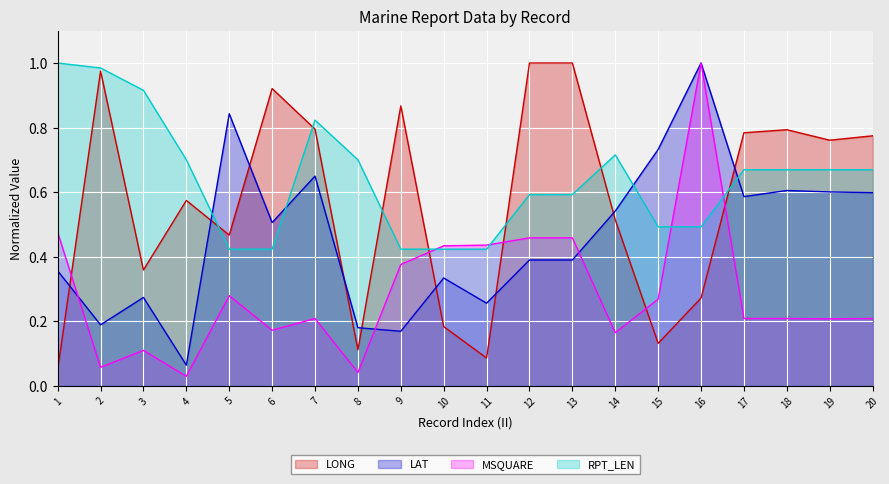

Does the chart display data point markers on the line(s)?

No